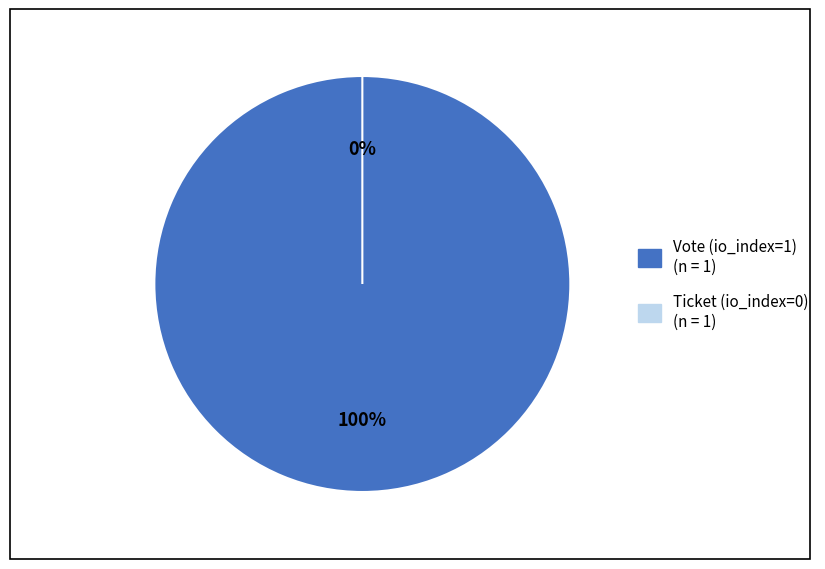

Rank the categories by value from highest to lowest.

Vote (io_index=1), Ticket (io_index=0)